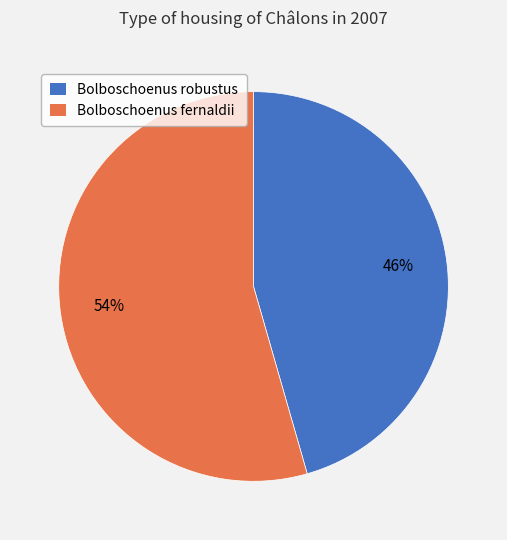

How many slices are in this pie chart?

2